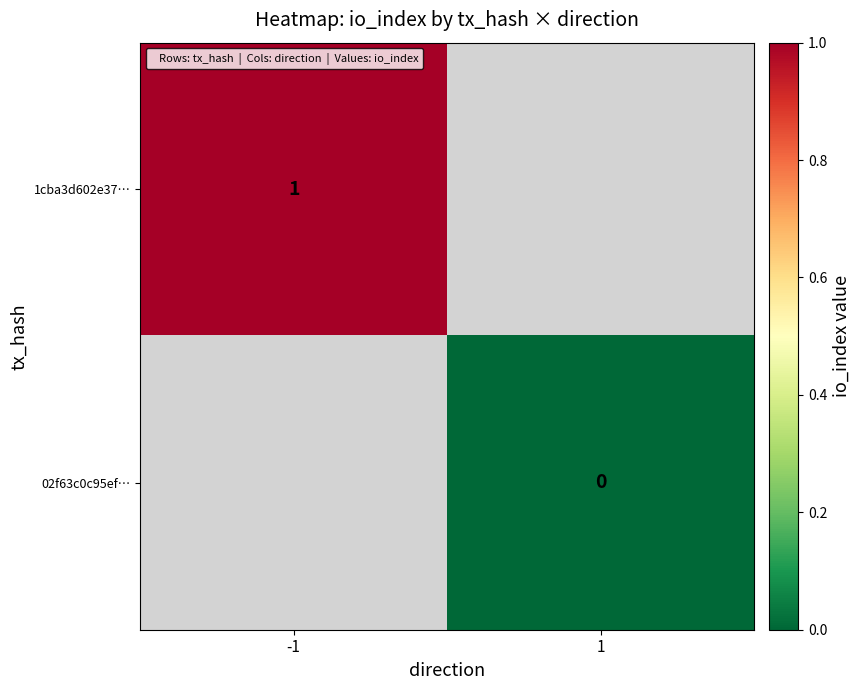

Is it true that 1cba3d602e37… equals 1 at -1?

True